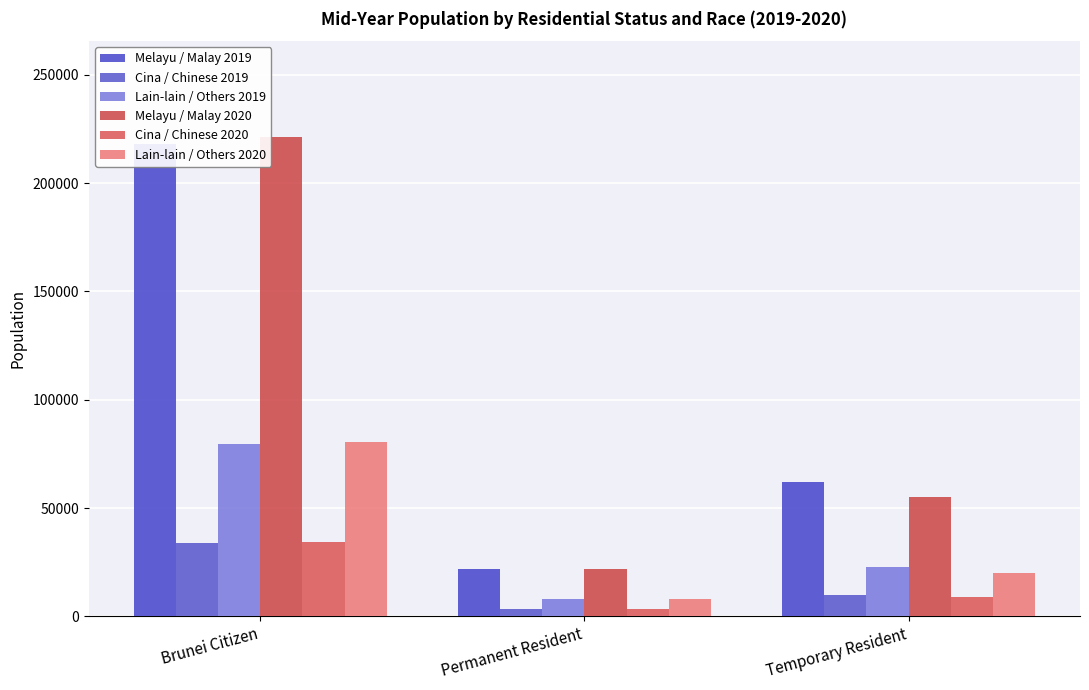

Count the Cina / Chinese 2019 values in the range 3600 to 33900.

3